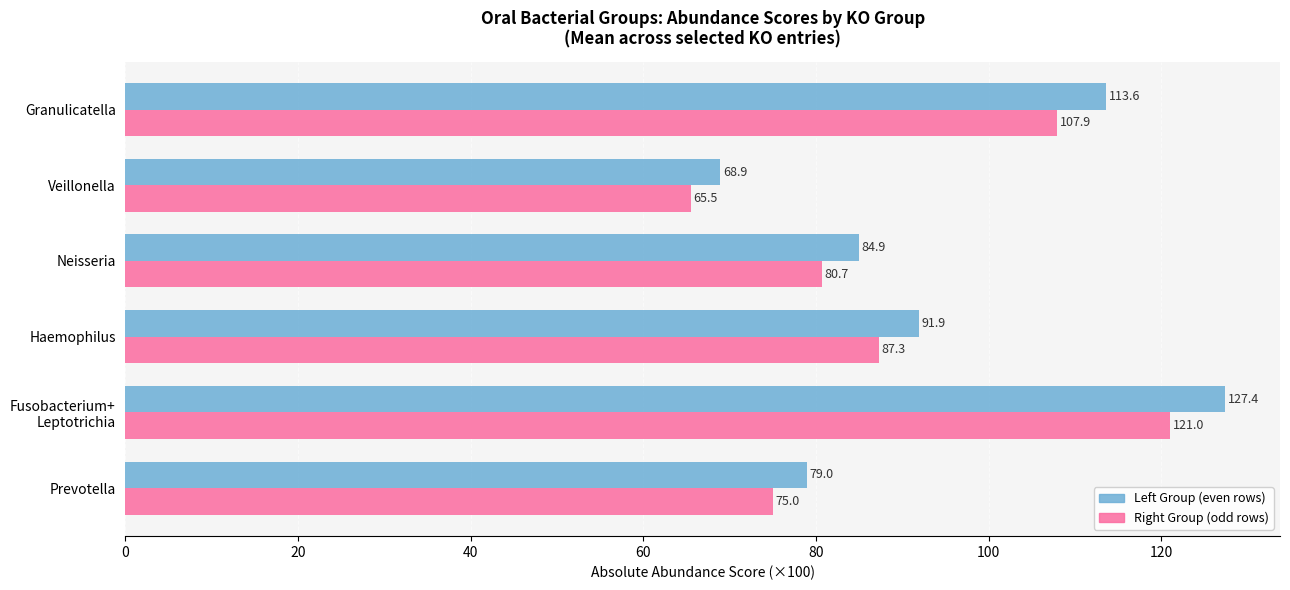

What is the total value across all series at Granulicatella?

221.5